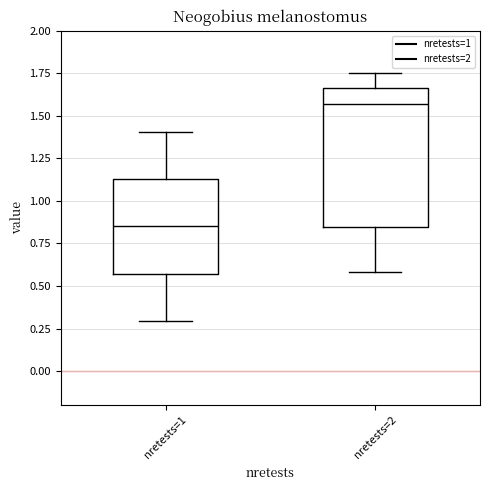

Which box has the highest median line?

nretests=2